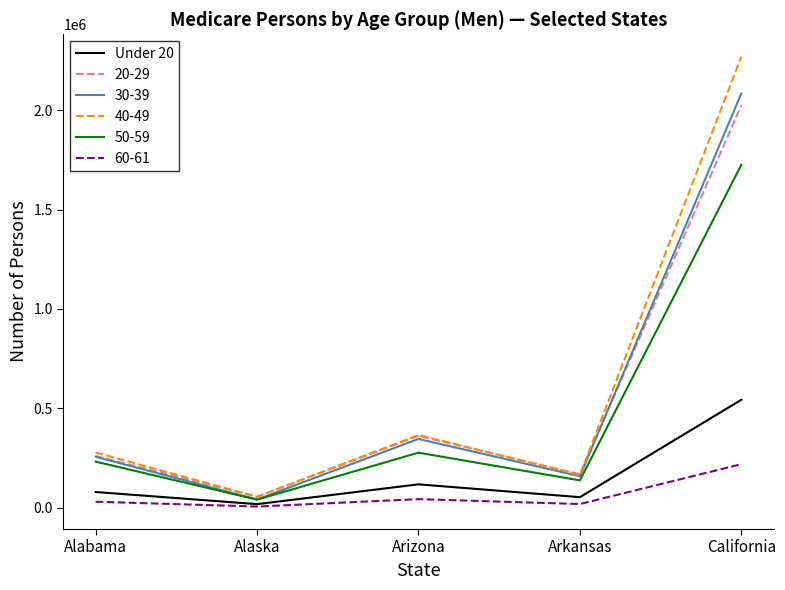

The 20-29 series shows 258771 at Alabama. True or false?

True